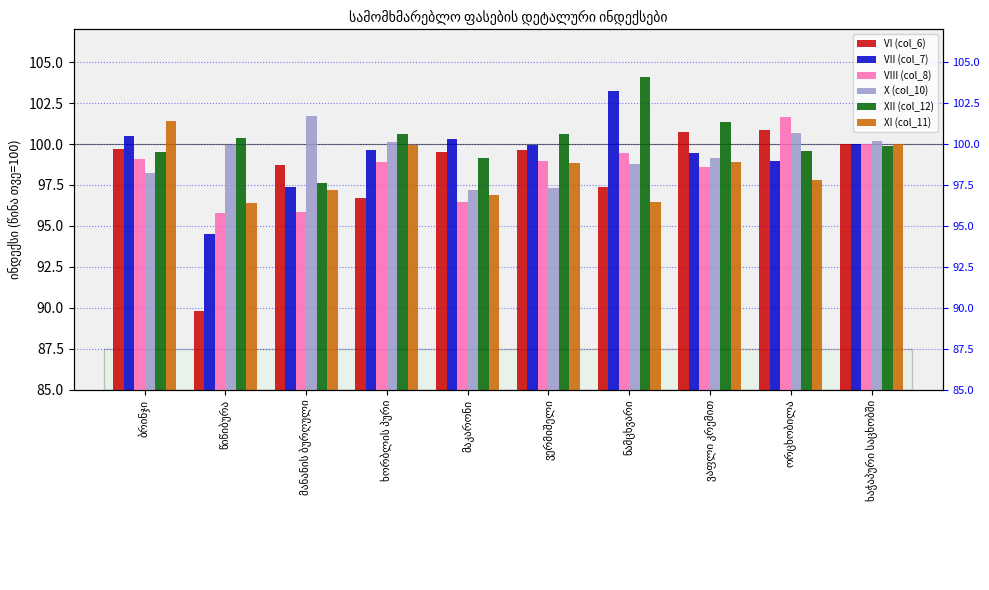

What is the greatest value displayed?

104.1